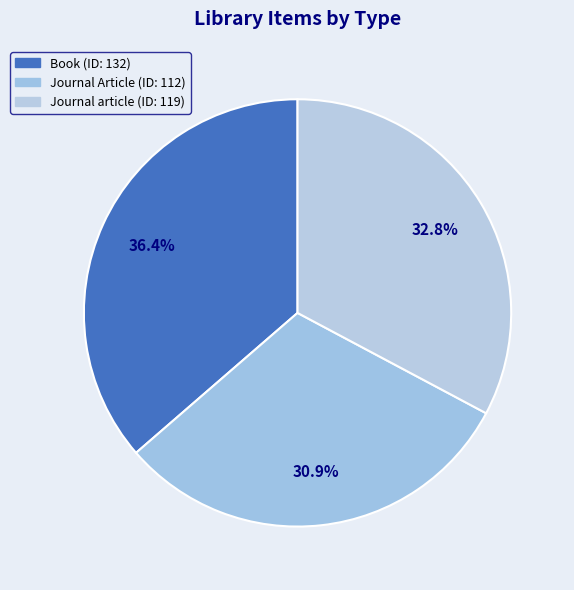

What percentage do Journal Article and Journal article together represent?

63.6%